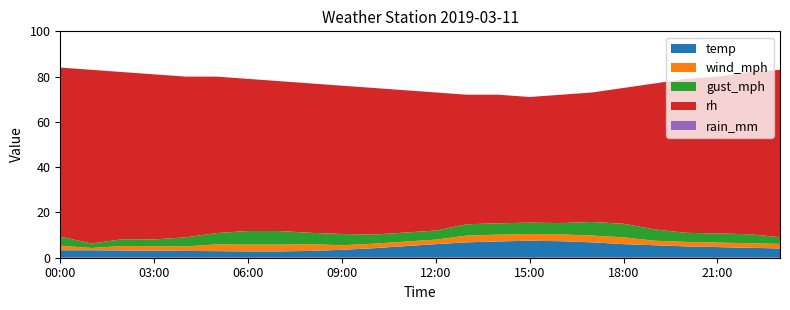

What is the maximum value for temp?

7.5